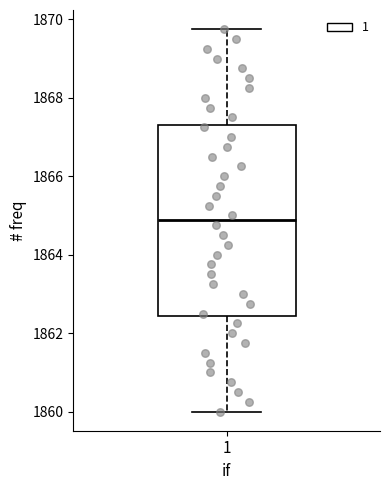

Where does the lower whisker of the box at x = 1 end on the y-axis? The values are not printed on the chart, so give them approximately, as read against the axis.

1860.0